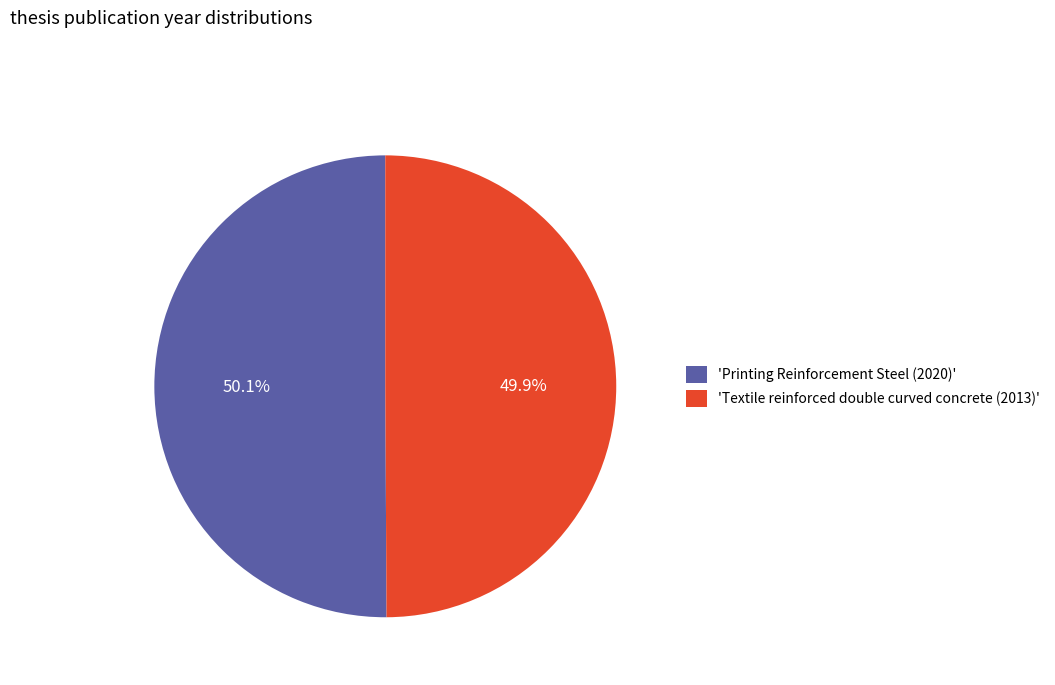

What is the ratio of the value at 'Textile reinforced double curved concrete (2013)' to the value at 'Printing Reinforcement Steel (2020)'?

1.0